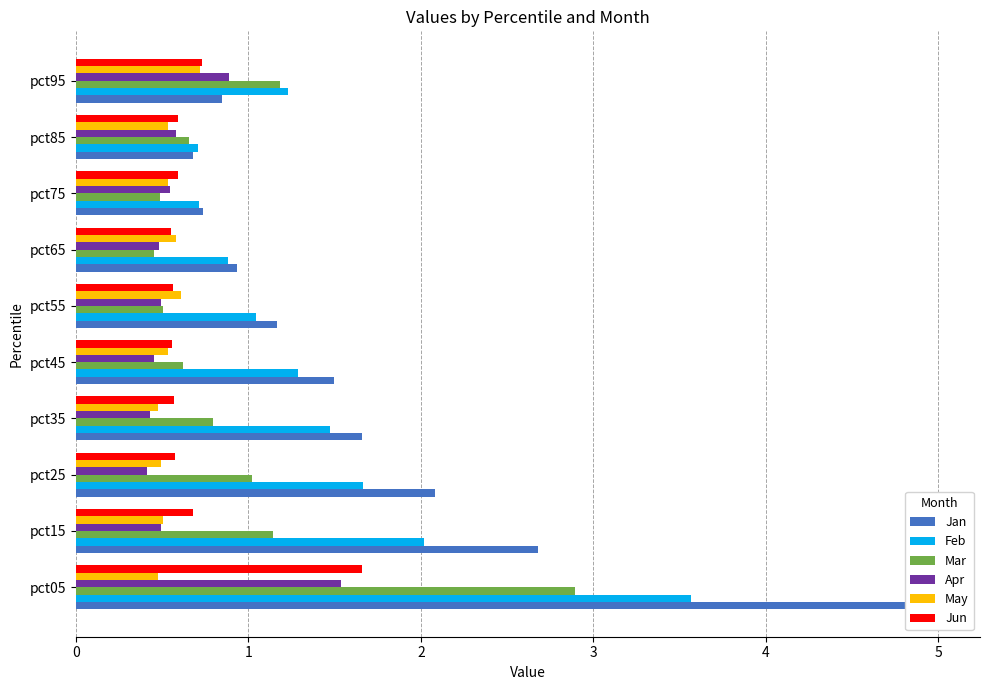

What is the difference between the second highest and second lowest values in the May series?

0.1